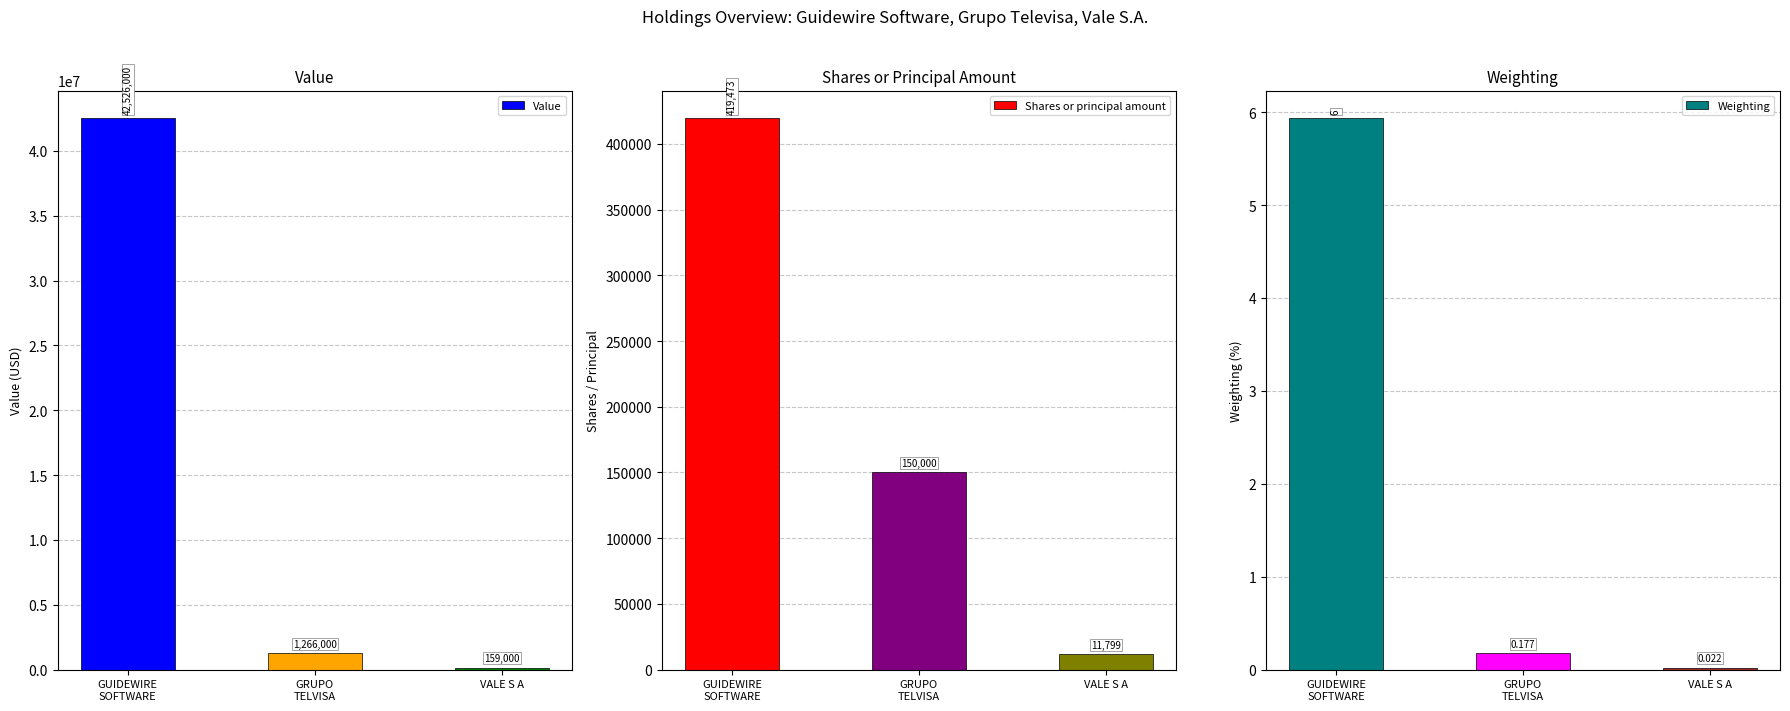

Which series has the largest total across all categories?

Value